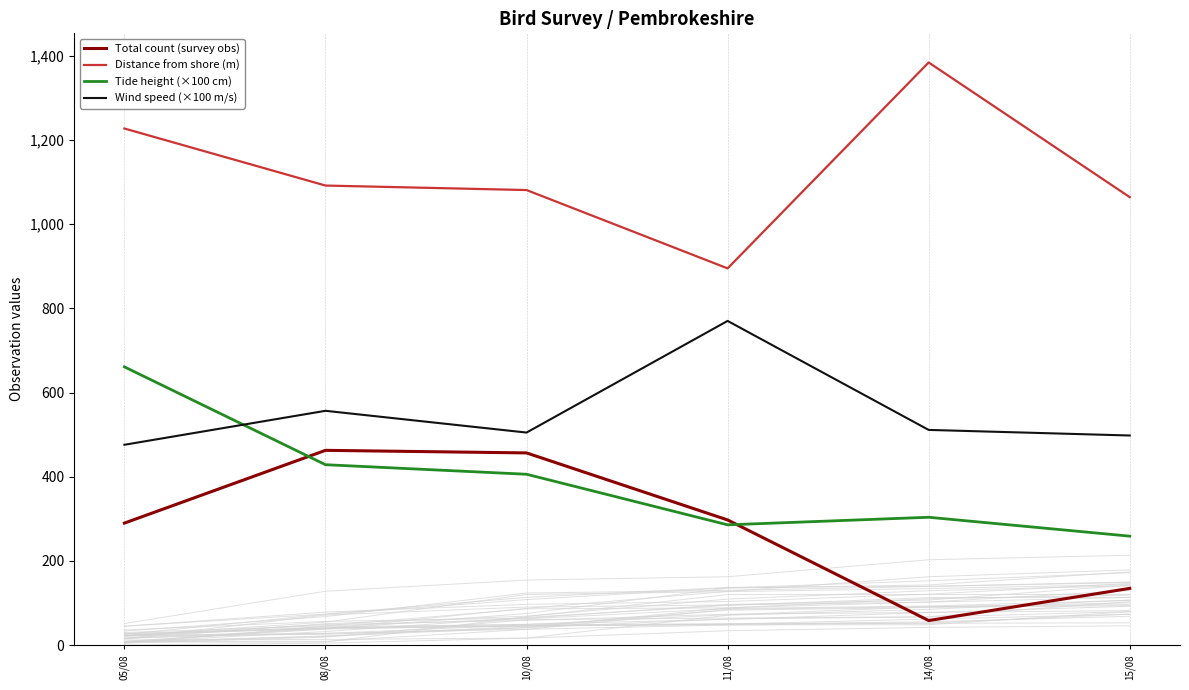

How many values in the Total count (survey obs) series exceed 297?

3